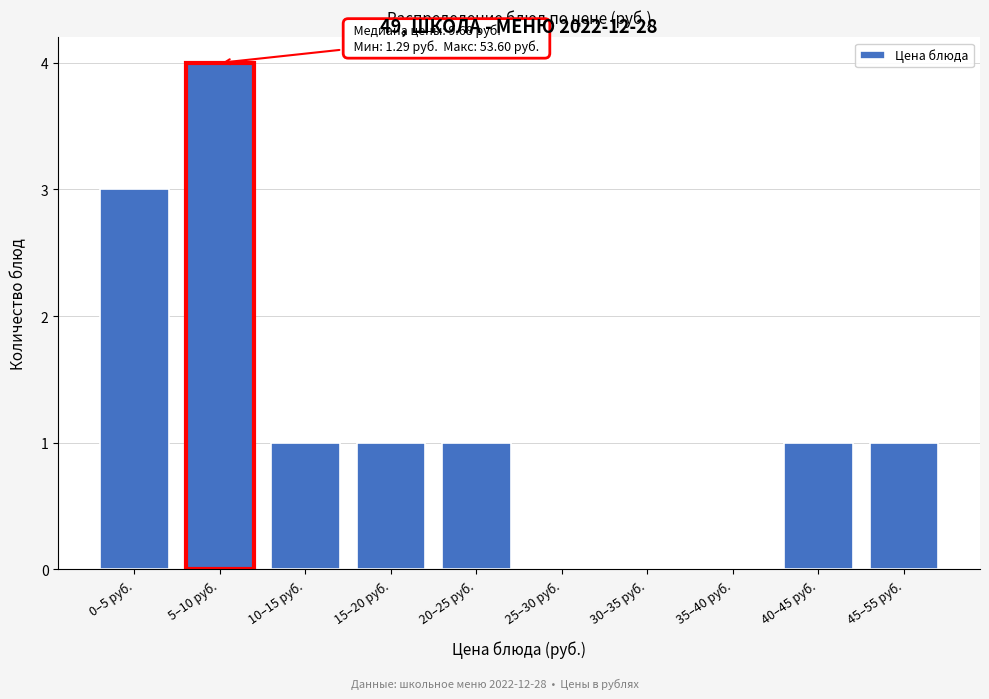

Reading right to left, what are all the values shown in this chart?

45–55 руб.=1	40–45 руб.=1	35–40 руб.=0	30–35 руб.=0	25–30 руб.=0	20–25 руб.=1	15–20 руб.=1	10–15 руб.=1	5–10 руб.=4	0–5 руб.=3